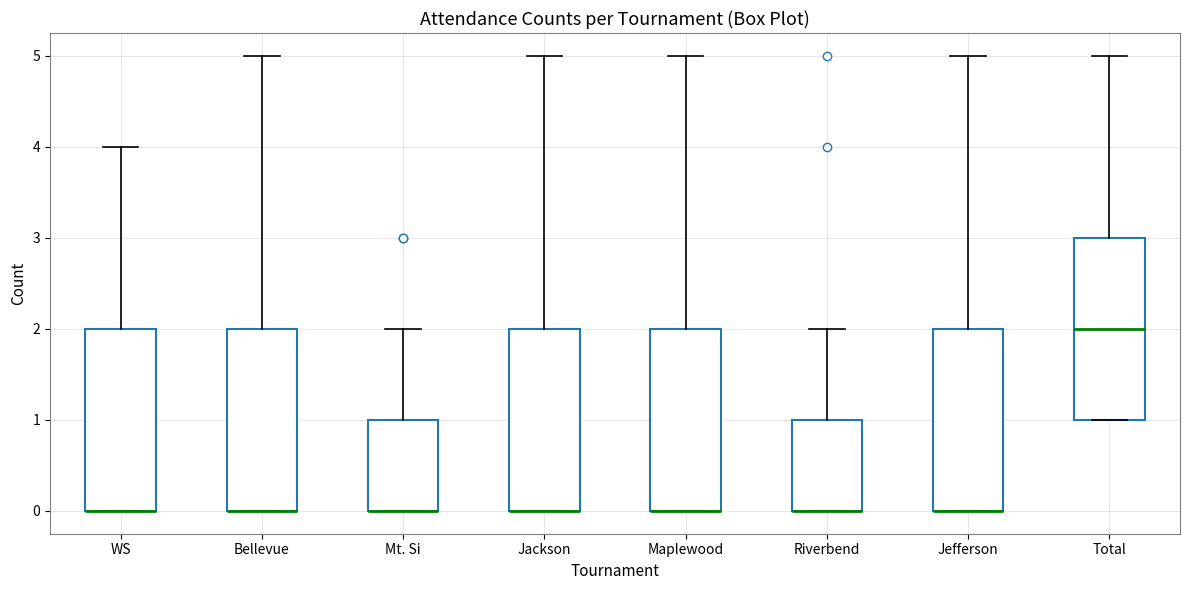

Reading left to right, transcribe this box plot: for each box, give where its median line is, the range the box spans, and where its two whiskers end, as read against the y-axis. The values are not printed on the chart, so give them approximately, as read against the axis.

WS: median 0 (drawn on the box's lower edge), box 0 to 2, whiskers 0 to 4
Bellevue: median 0 (drawn on the box's lower edge), box 0 to 2, whiskers 0 to 5
Mt. Si: median 0 (drawn on the box's lower edge), box 0 to 1, whiskers 0 to 2
Jackson: median 0 (drawn on the box's lower edge), box 0 to 2, whiskers 0 to 5
Maplewood: median 0 (drawn on the box's lower edge), box 0 to 2, whiskers 0 to 5
Riverbend: median 0 (drawn on the box's lower edge), box 0 to 1, whiskers 0 to 2
Jefferson: median 0 (drawn on the box's lower edge), box 0 to 2, whiskers 0 to 5
Total: median 2, box 1 to 3, whiskers 1 to 5